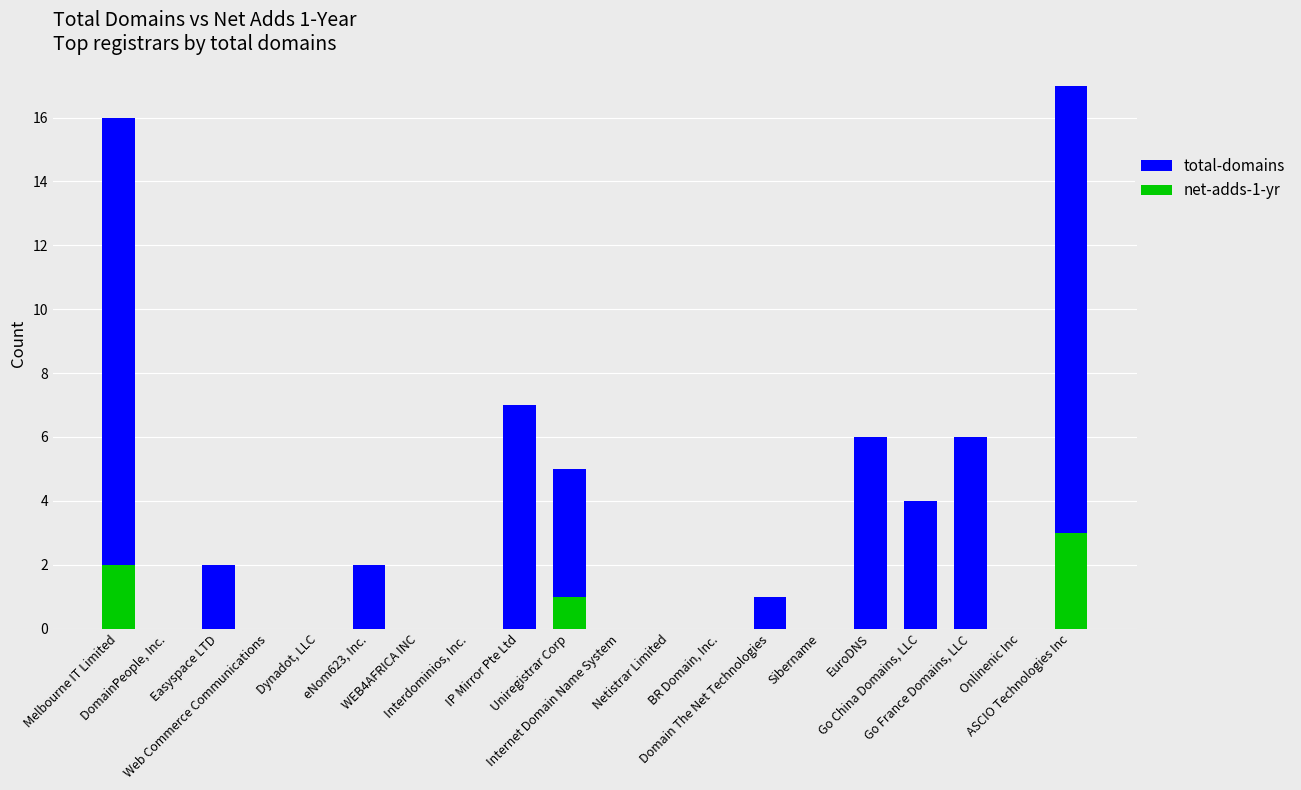

How many bars are there in total?

40